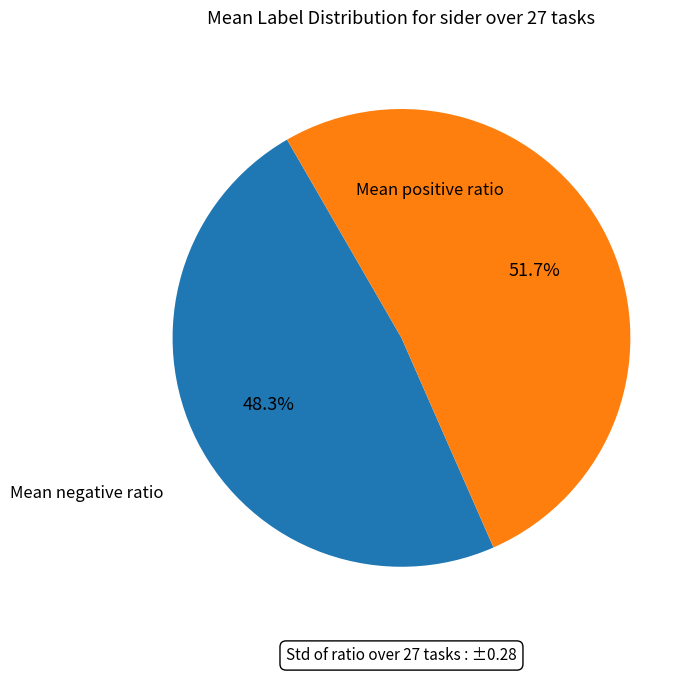

How many segments does this pie chart have?

2